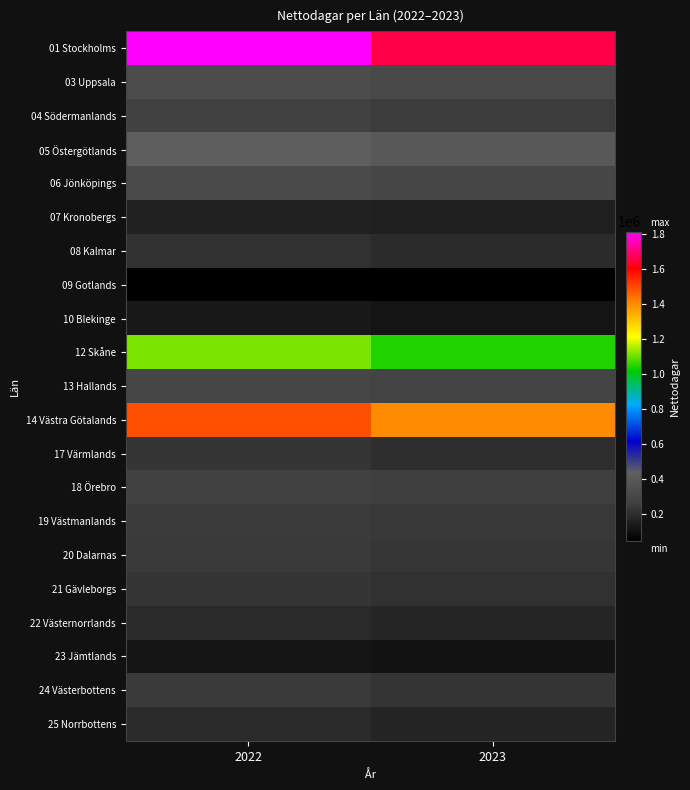

What is the total value across all series at 2023?

7976670.0